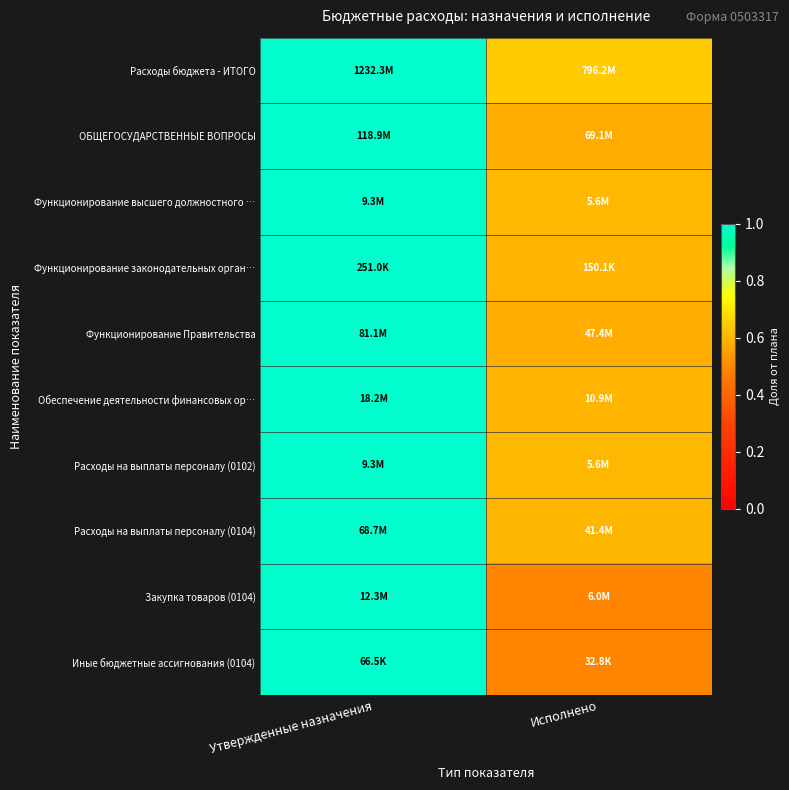

At how many categories does at least one series exceed 0?

2